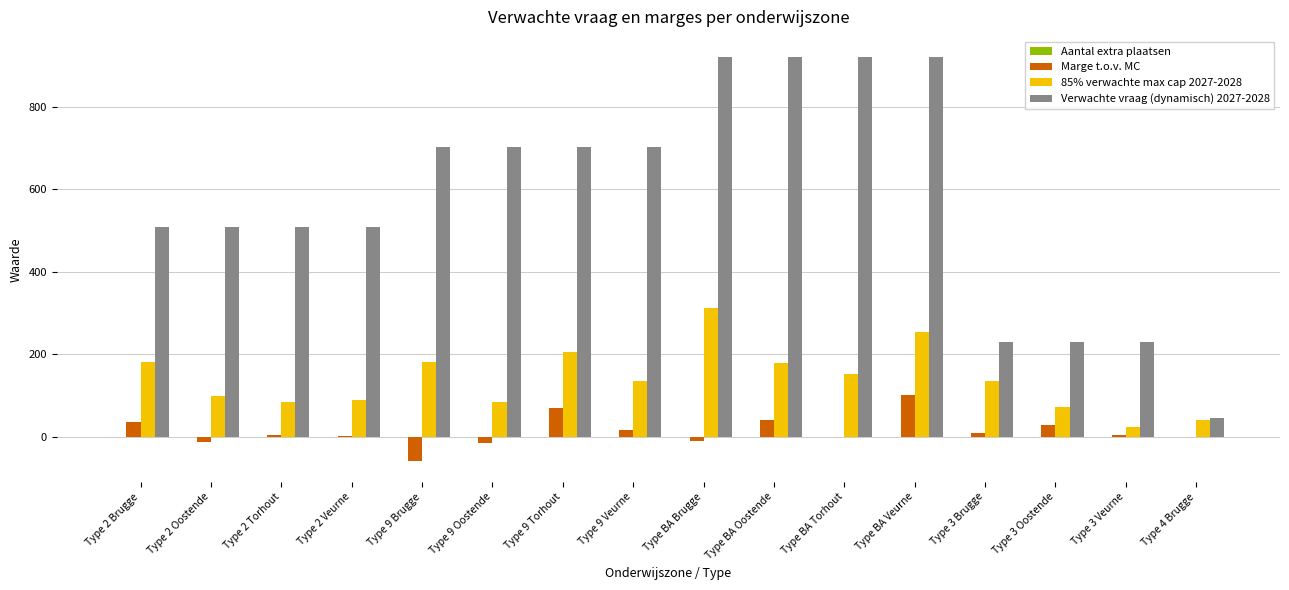

Which series has the largest total across all categories?

Verwachte vraag (dynamisch) 2027-2028